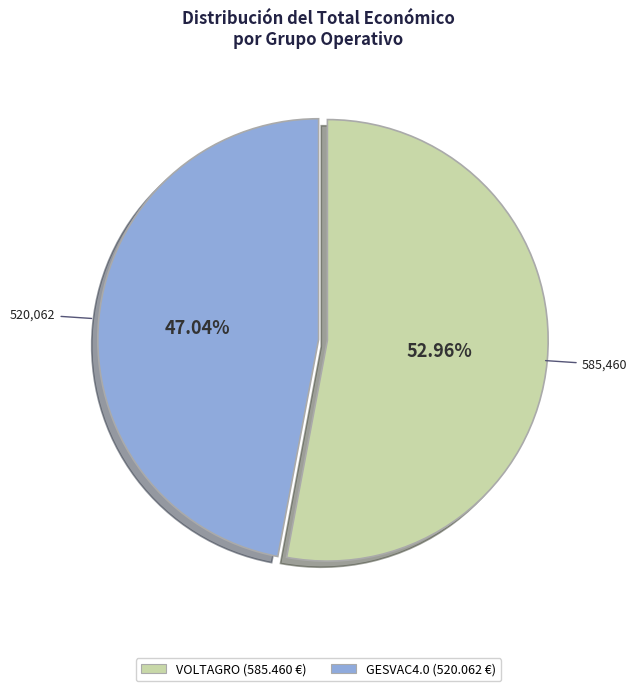

Is VOLTAGRO the majority of the pie?

Yes